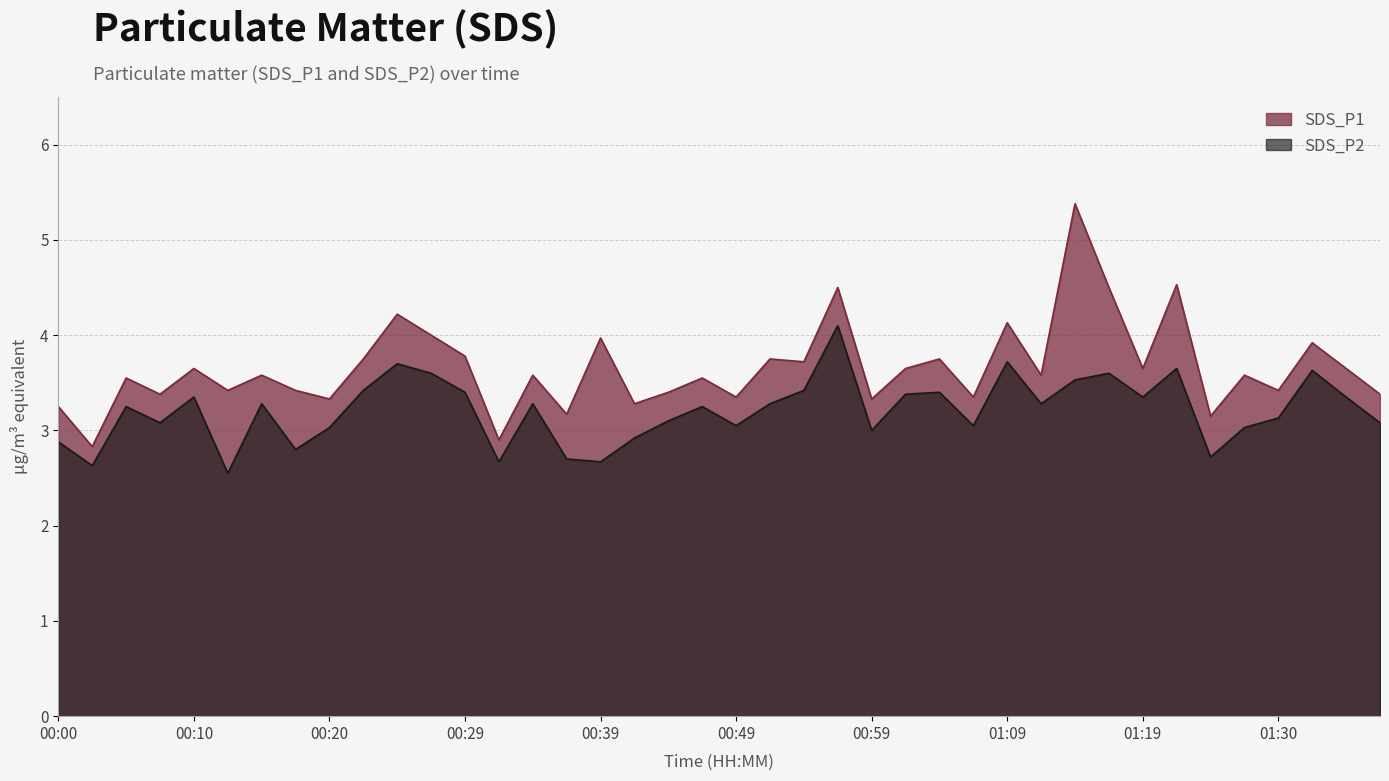

Where is SDS_P2 nearest to the value 3?

00:59